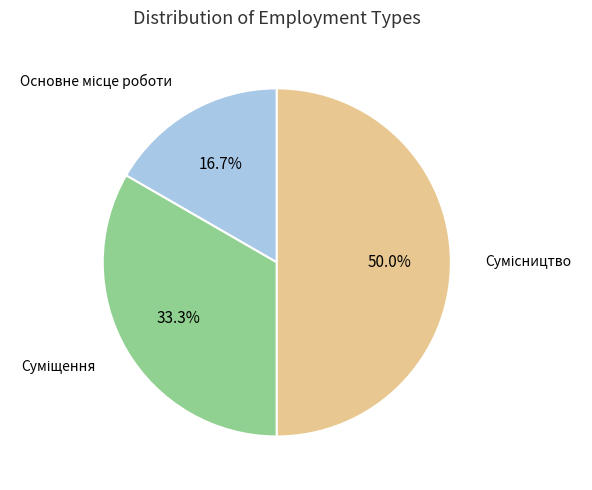

What is the largest slice in the pie chart?

Сумісництво